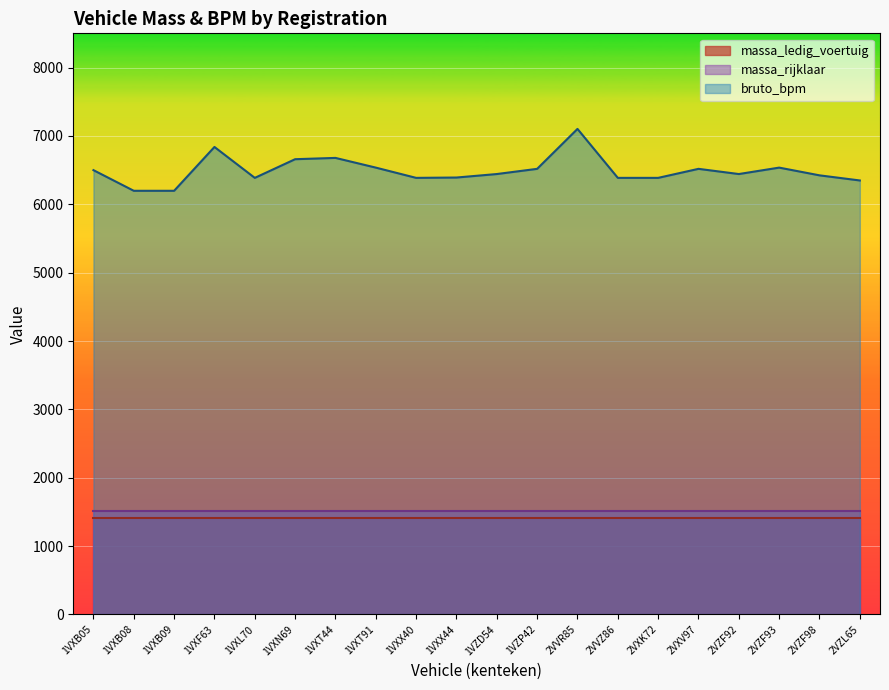

What is the lowest value of the massa_ledig_voertuig series?

1407